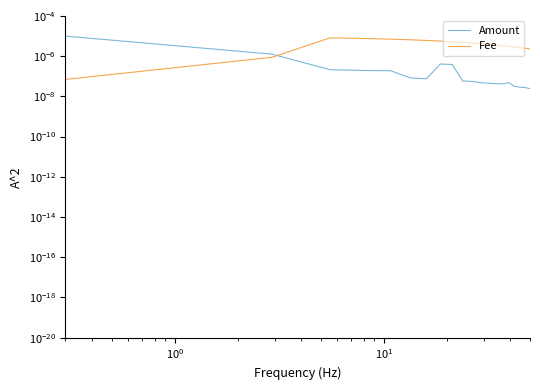

True or false: Fee has more than 2 interior local peaks.

False